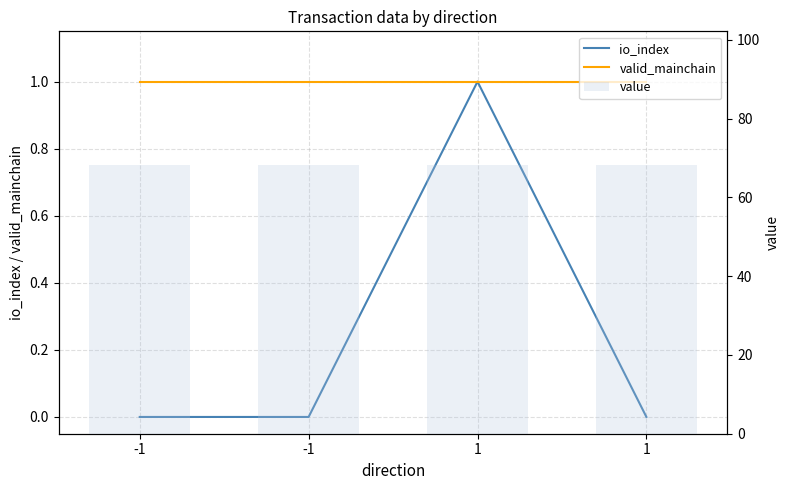

At how many categories does at least one series exceed 2?

4